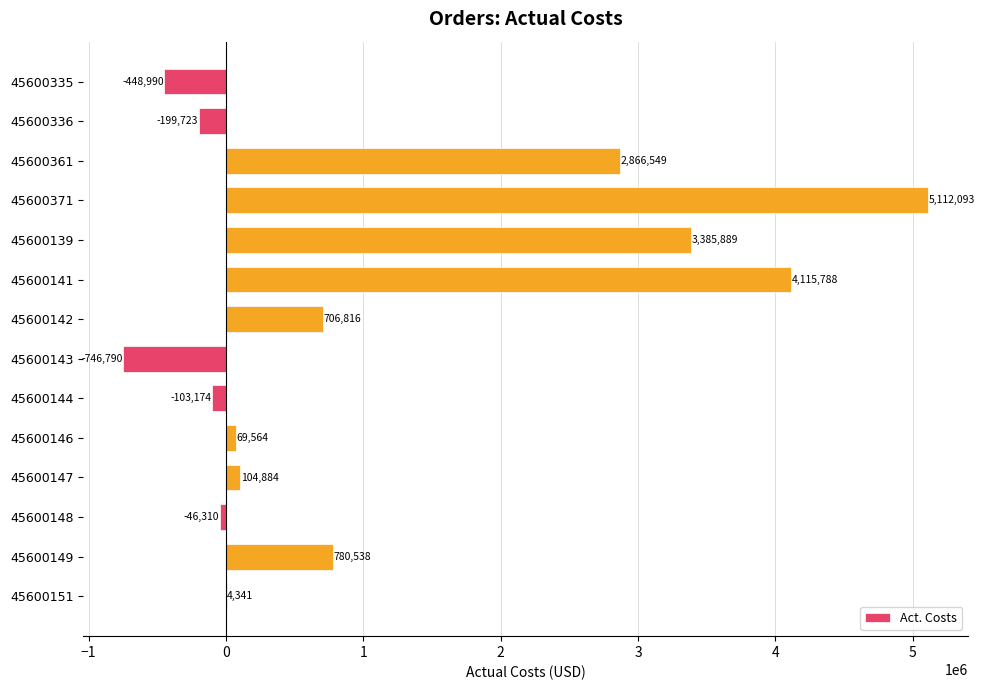

What is the greatest value displayed?

5112093.0